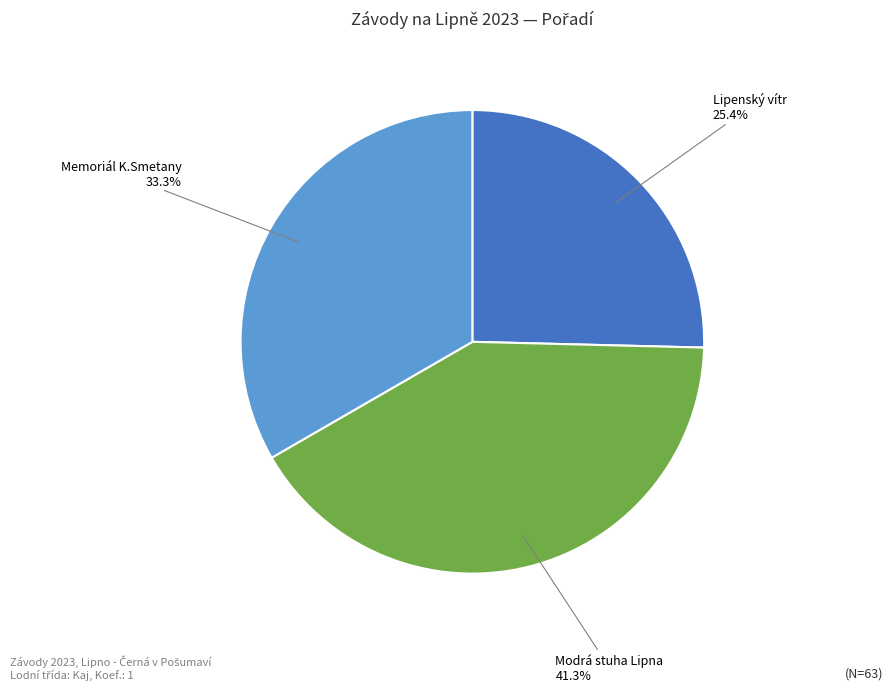

Rank the categories by value from highest to lowest.

Modrá stuha Lipna, Memoriál K.Smetany, Lipenský vítr